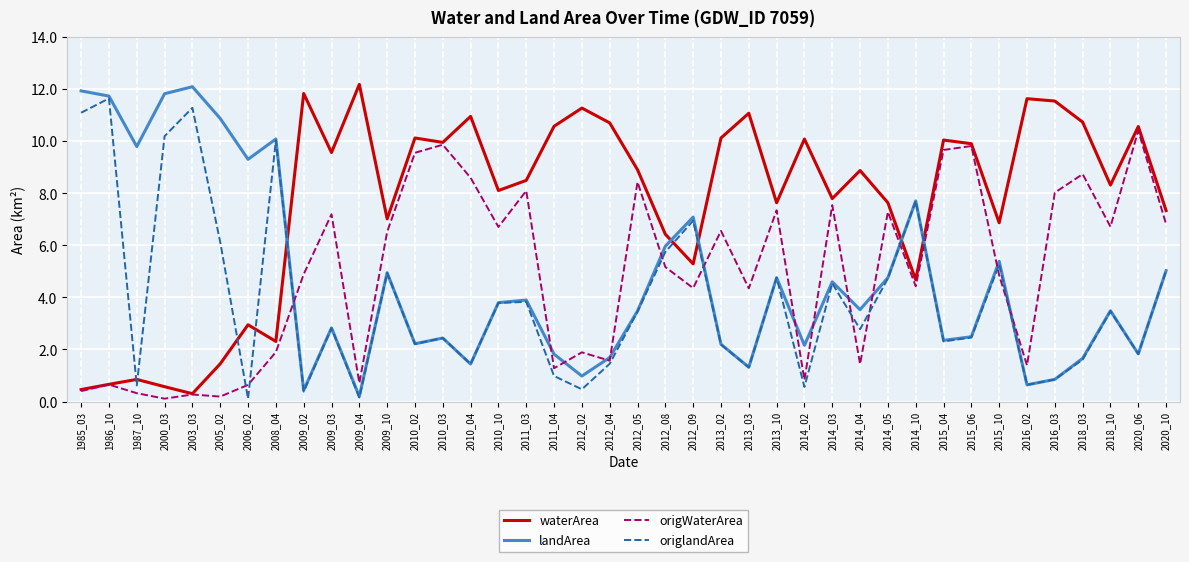

What is the sum of the origlandArea values at 2014_02 and 2010_02?

2.8